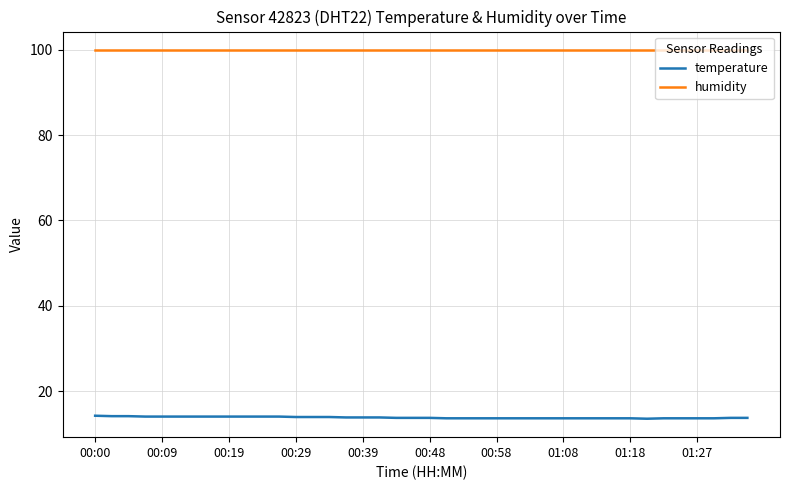

Rank the series by their maximum value, from lowest to highest.

temperature, humidity